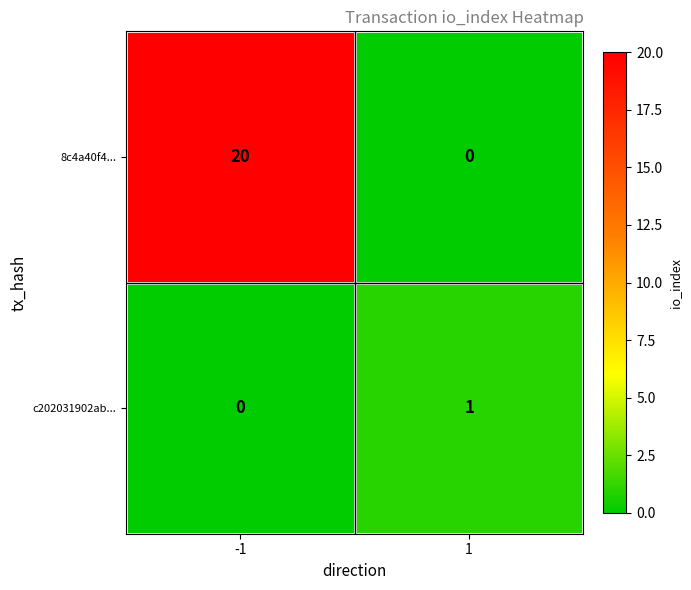

At how many categories does at least one series exceed 12?

1